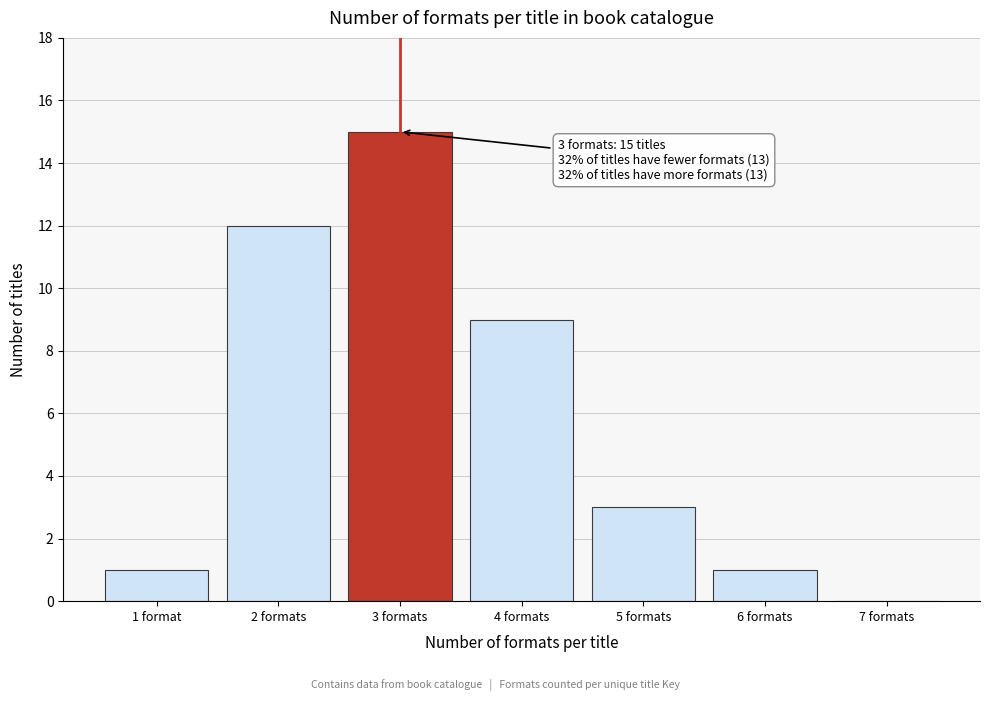

Reading right to left, what are all the values shown in this chart?

7 formats=0	6 formats=1	5 formats=3	4 formats=9	3 formats=15	2 formats=12	1 format=1